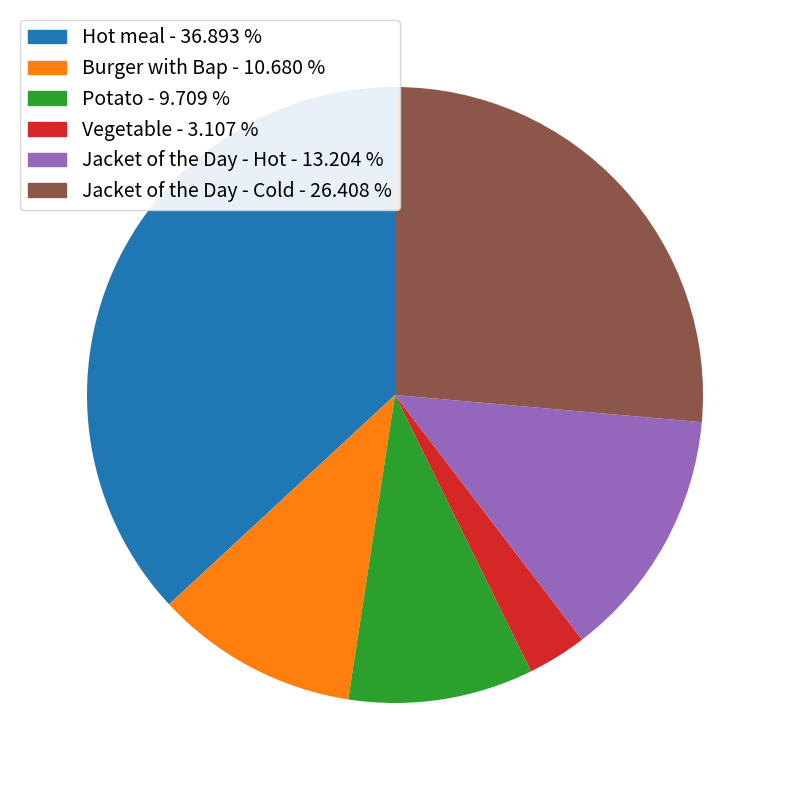

Which has a higher value, Jacket of the Day - Hot or Potato?

Jacket of the Day - Hot